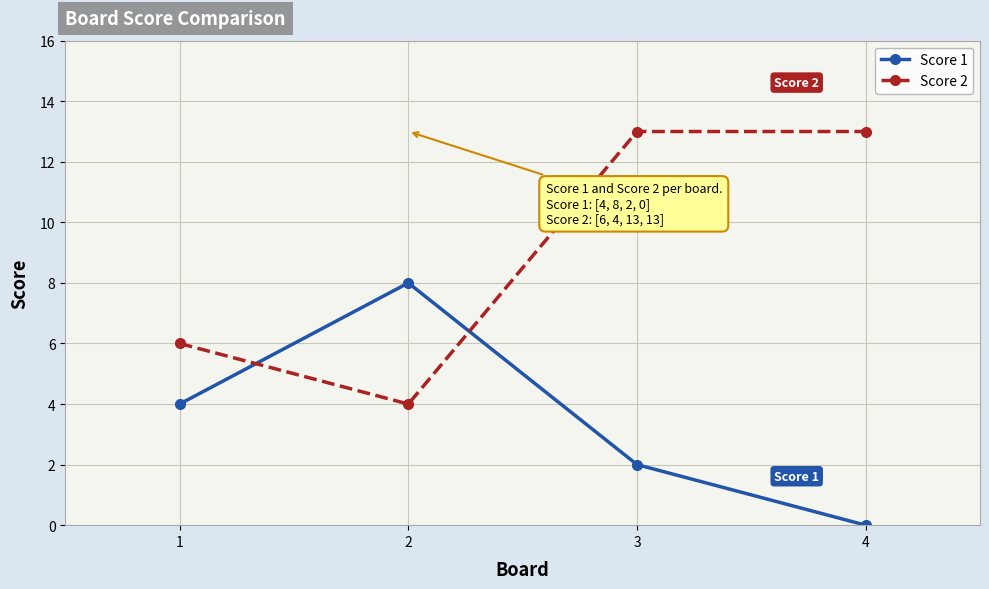

Reading left to right, list all the values displayed in this chart.

Score 1: 4	8	2	0
Score 2: 6	4	13	13